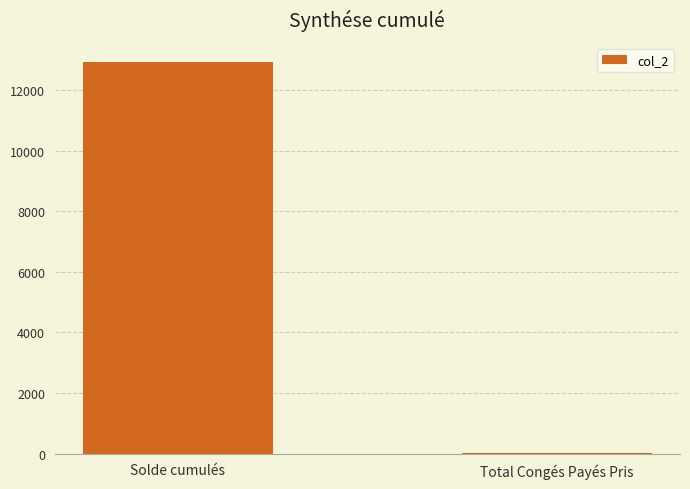

At which label does the data first exceed 12905?

Solde cumulés